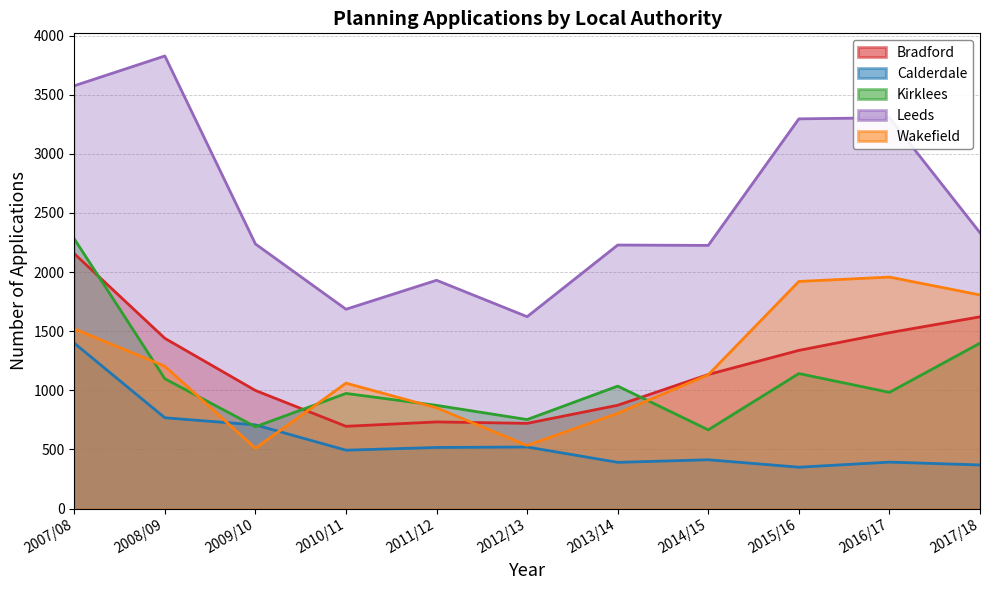

Rank the categories by Wakefield value from highest to lowest.

2016/17, 2015/16, 2017/18, 2007/08, 2008/09, 2014/15, 2010/11, 2011/12, 2013/14, 2012/13, 2009/10